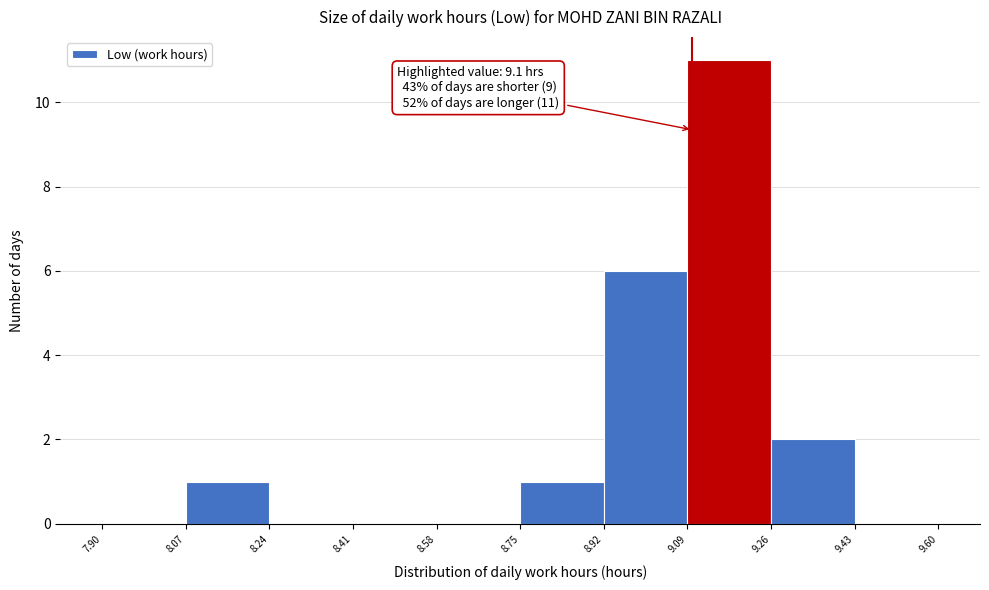

Which range on the x-axis has the tallest bar?

9.09 to 9.26